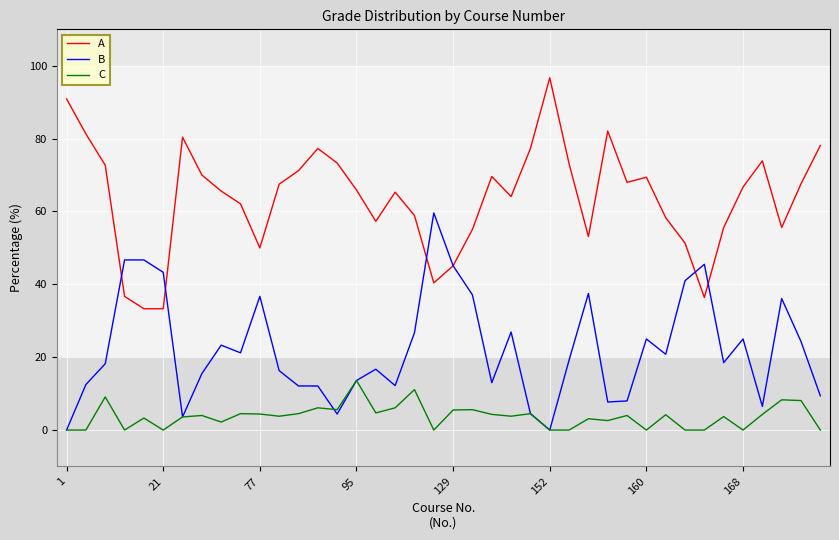

True or false: C and B intersect in this chart.

True